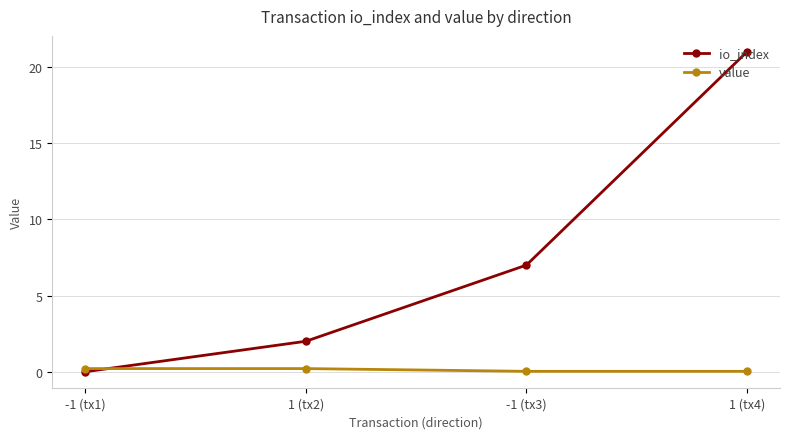

At which category does the chart reach its peak across all series?

1 (tx4)